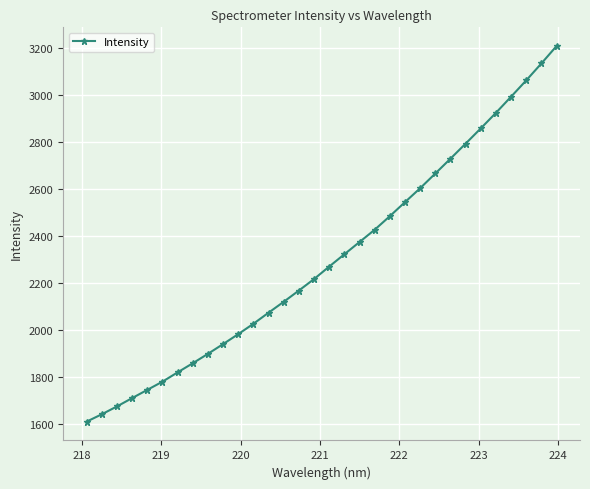

True or false: the data has more than 2 interior local peaks.

False